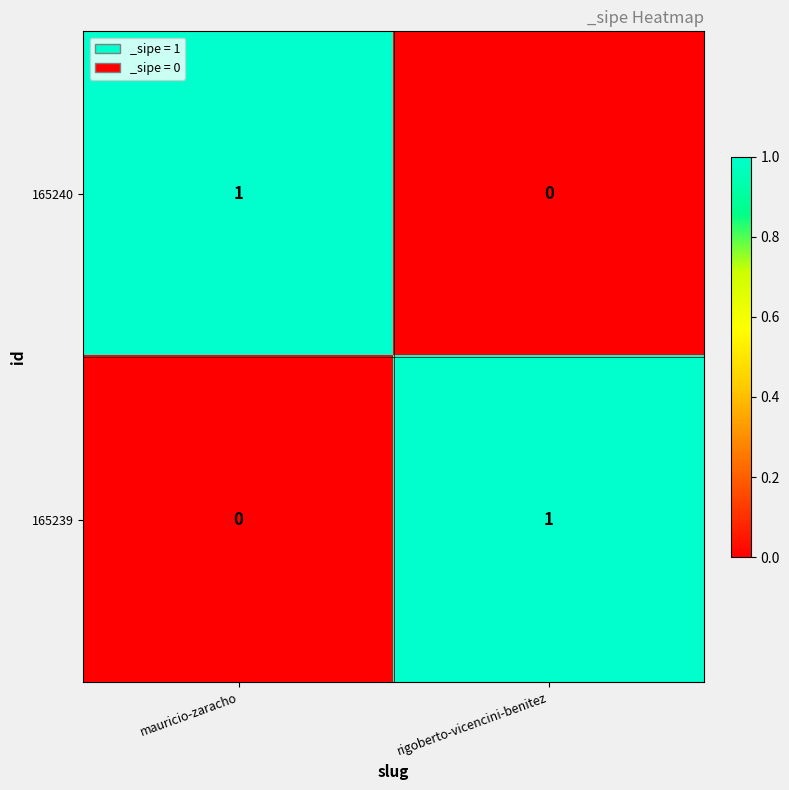

True or false: 165239 has a value of 0 at mauricio-zaracho.

True